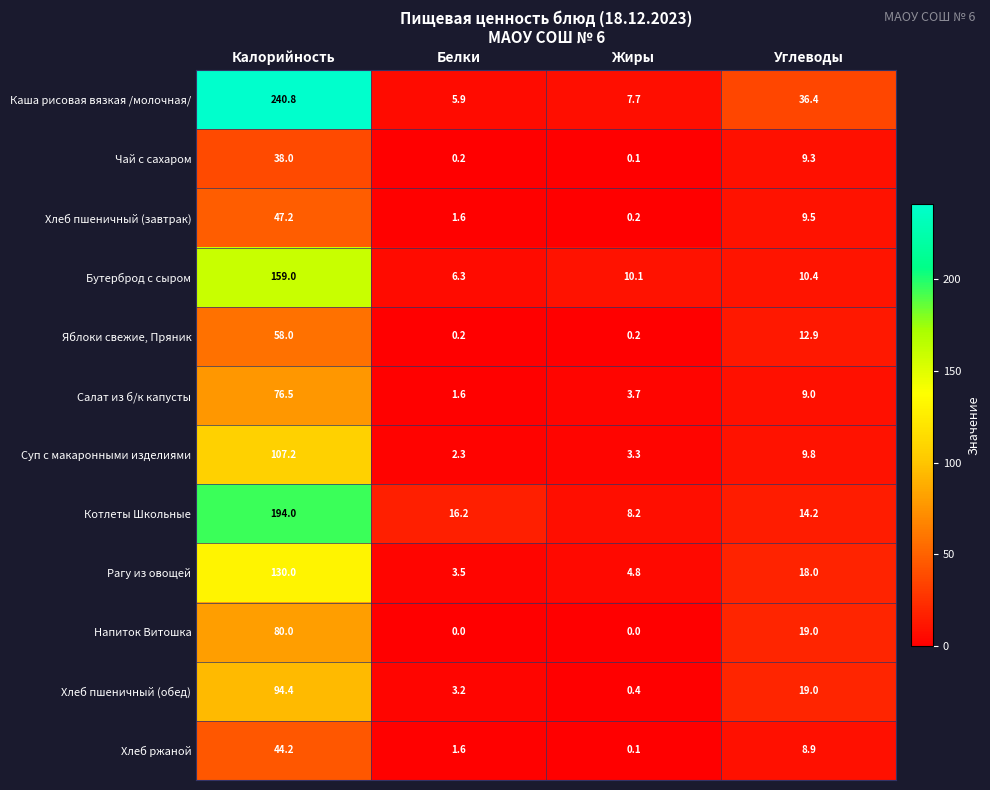

The value of Напиток Витошка at Жиры is 0.0. True or false?

True